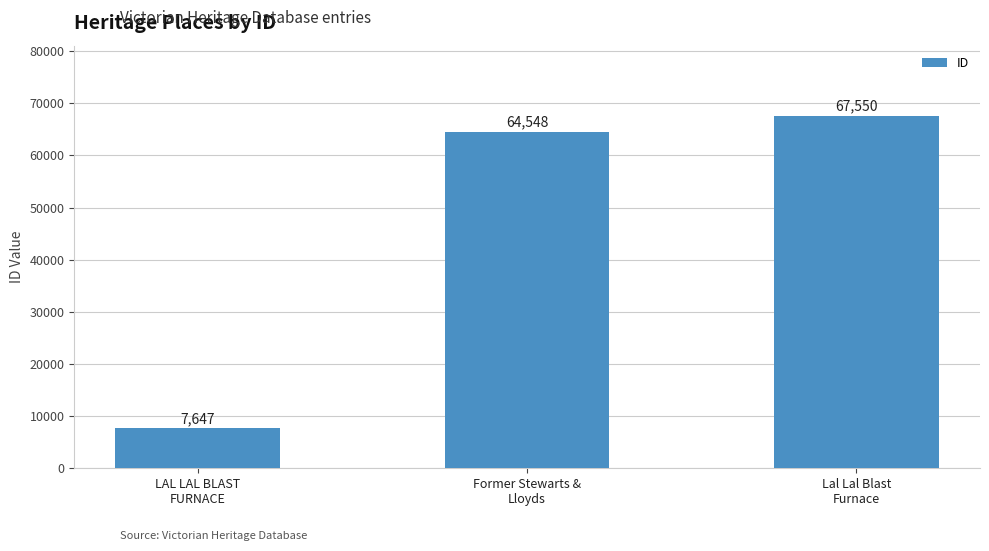

The value at Former Stewarts &
Lloyds is 64548. True or false?

True